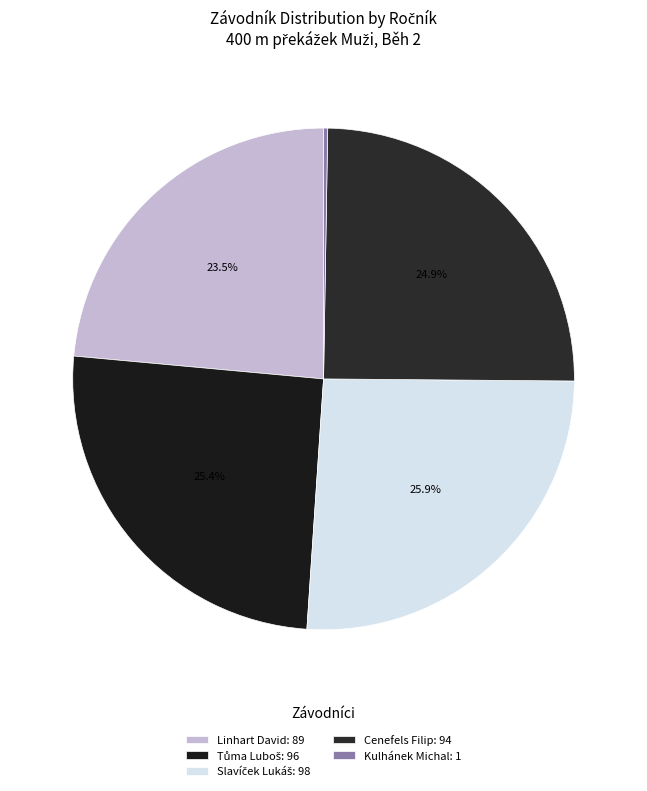

True or false: Slavíček Lukáš accounts for 26% of the total.

True